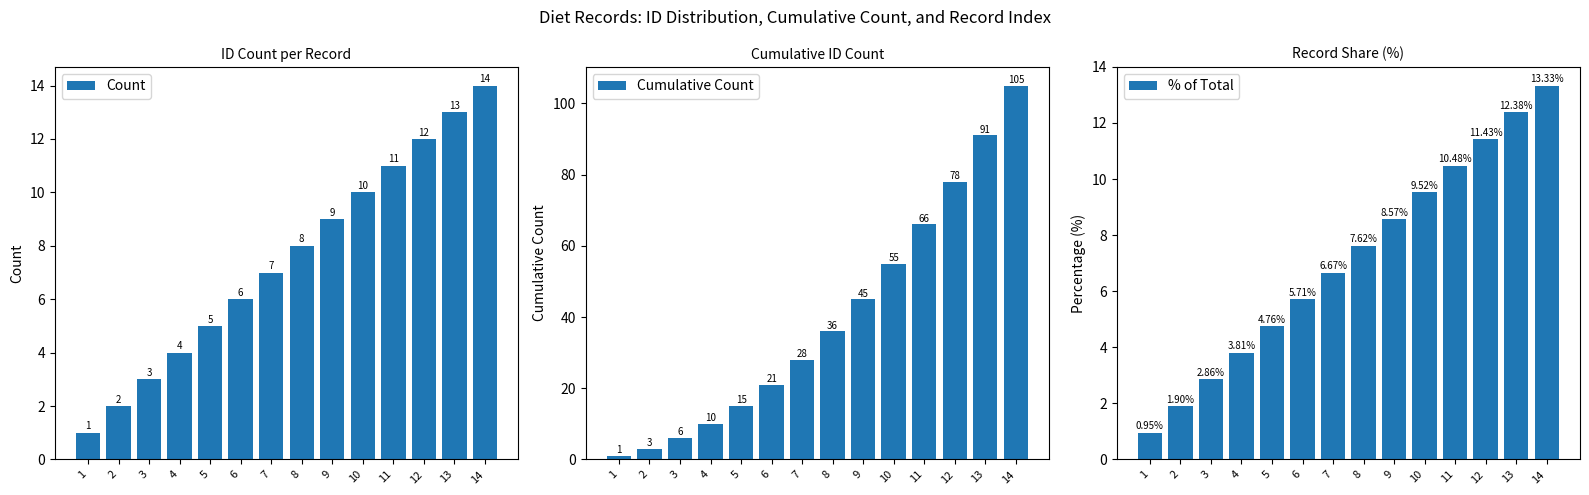

What is the difference between the highest and lowest values at 10?

45.5